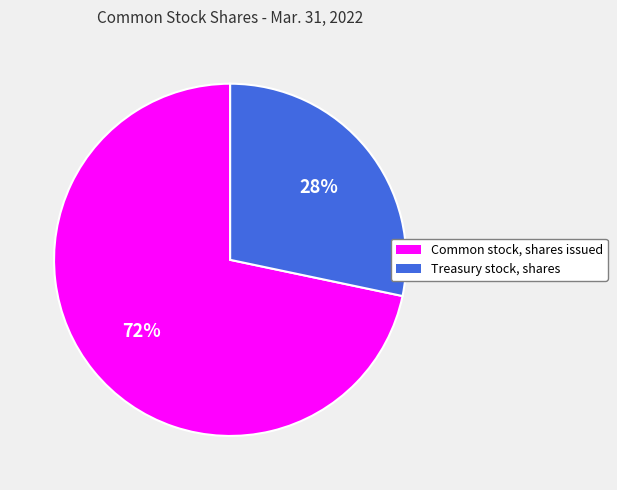

To the nearest percent, what is the average slice percentage?

50%